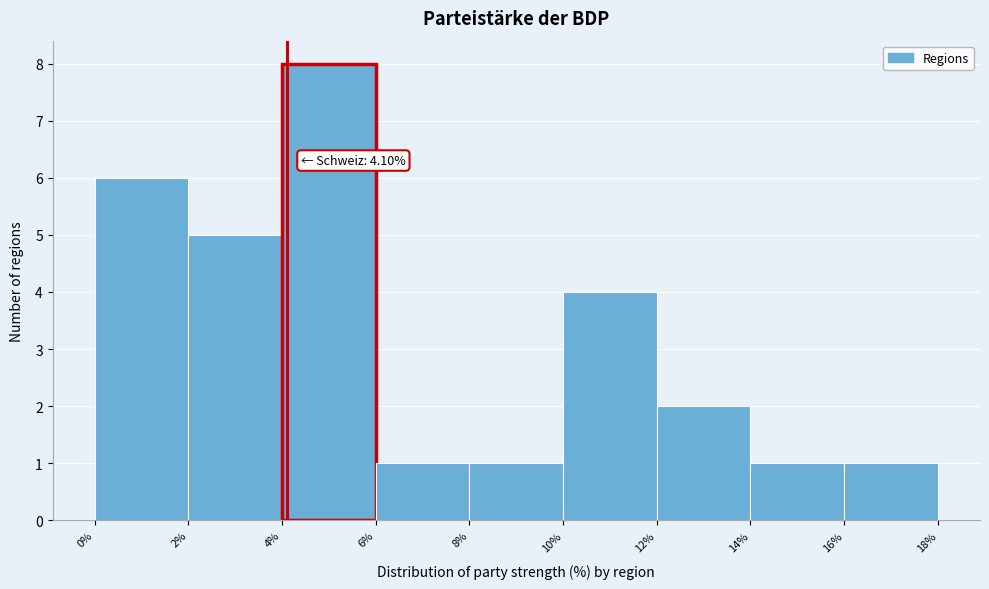

Which range on the x-axis has the tallest bar?

4% to 6%